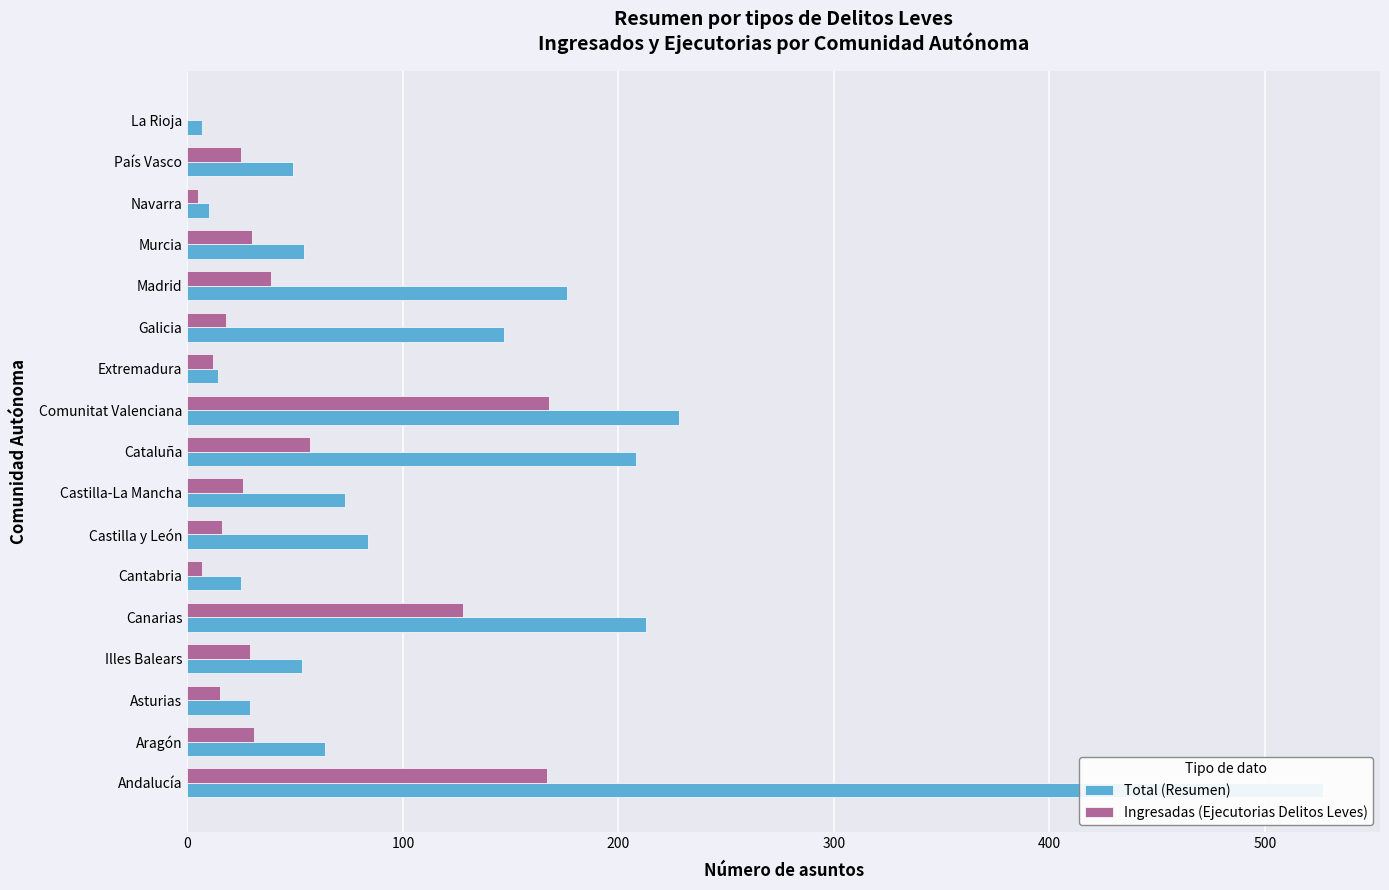

Which has a higher value, Castilla y León or Murcia?

Castilla y León